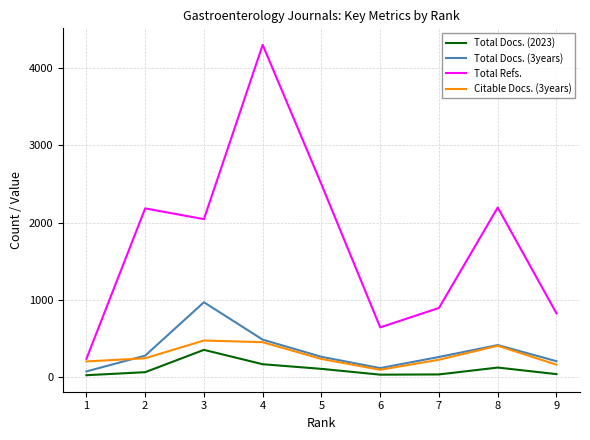

True or false: Total Refs. and Total Docs. (2023) cross at least once.

False